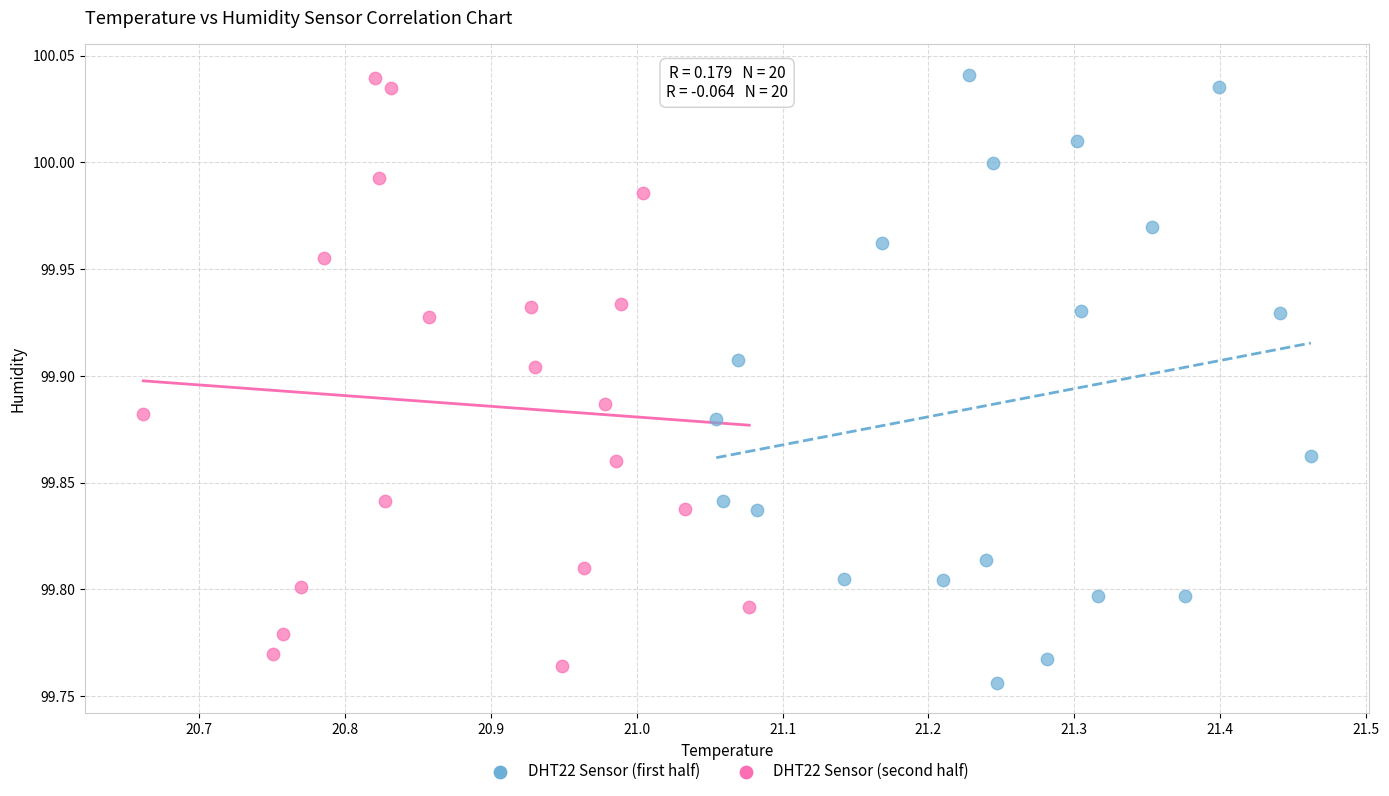

What are all the series names shown in the legend?

DHT22 Sensor (first half), DHT22 Sensor (second half)